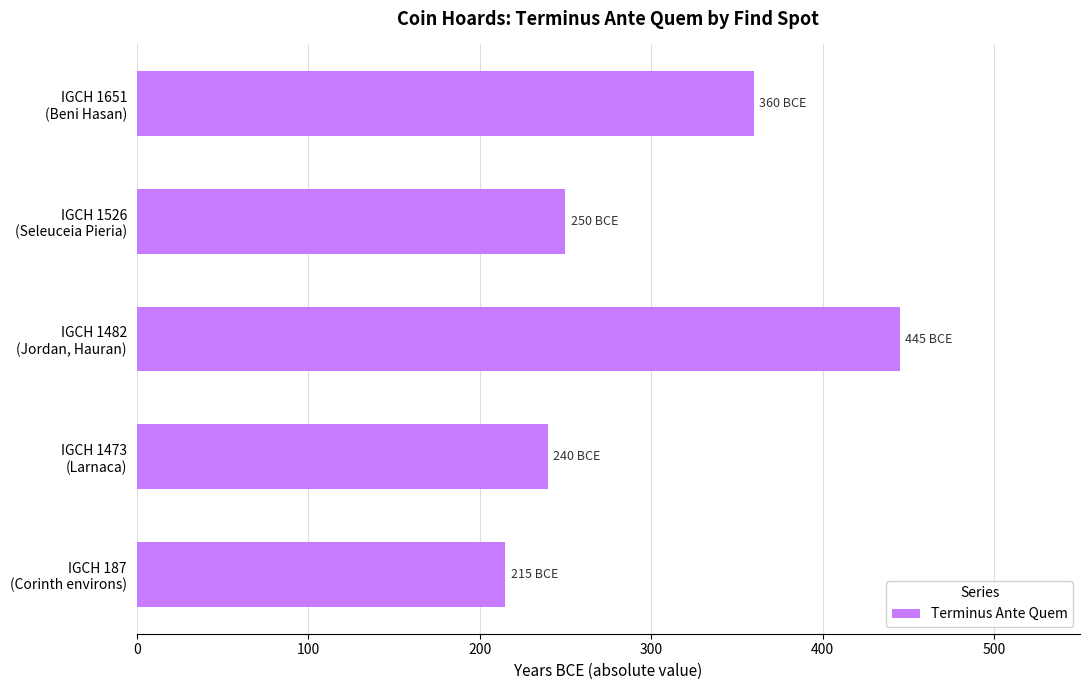

Rank the categories by value from highest to lowest.

IGCH 1482
(Jordan, Hauran), IGCH 1651
(Beni Hasan), IGCH 1526
(Seleuceia Pieria), IGCH 1473
(Larnaca), IGCH 187
(Corinth environs)